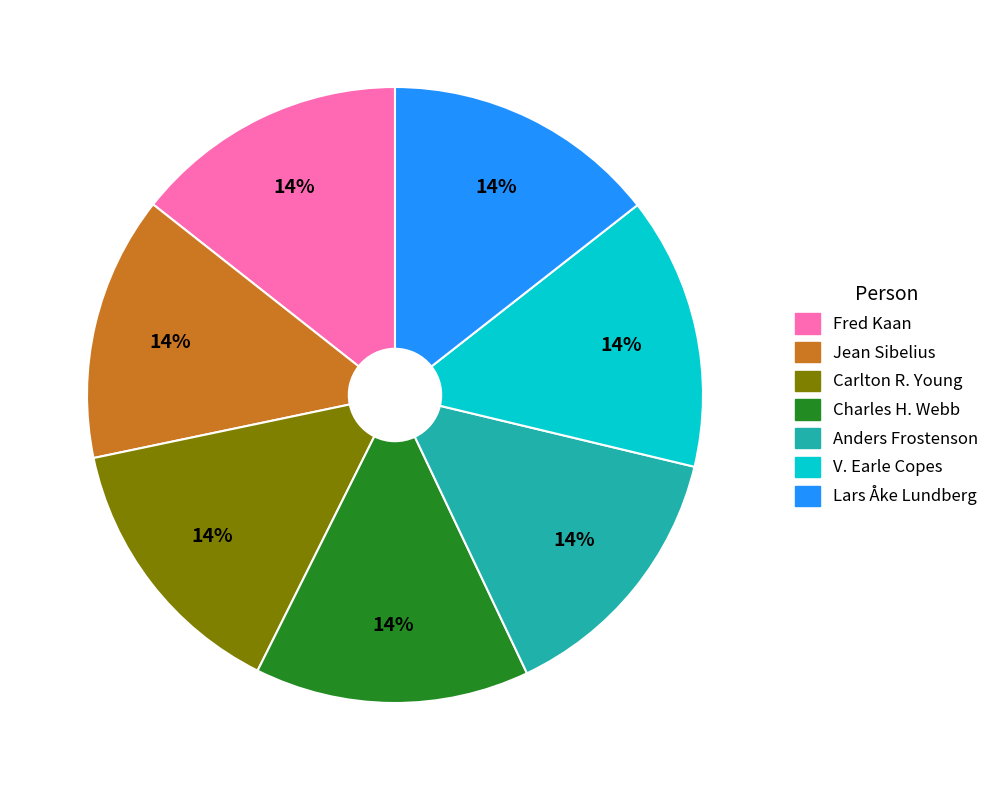

Approximately how many times larger is the value at Fred Kaan compared to Anders Frostenson?

1.0